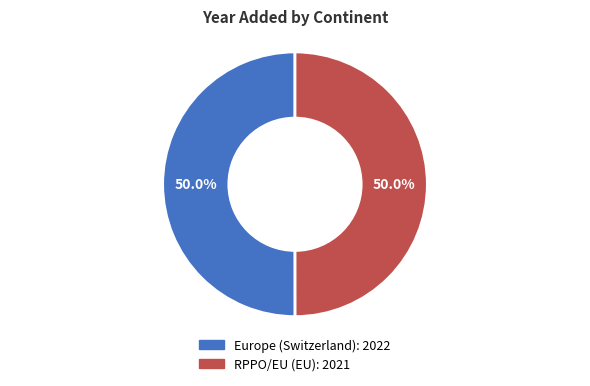

Combined, do RPPO/EU (EU) and Europe (Switzerland) account for over 50%?

Yes